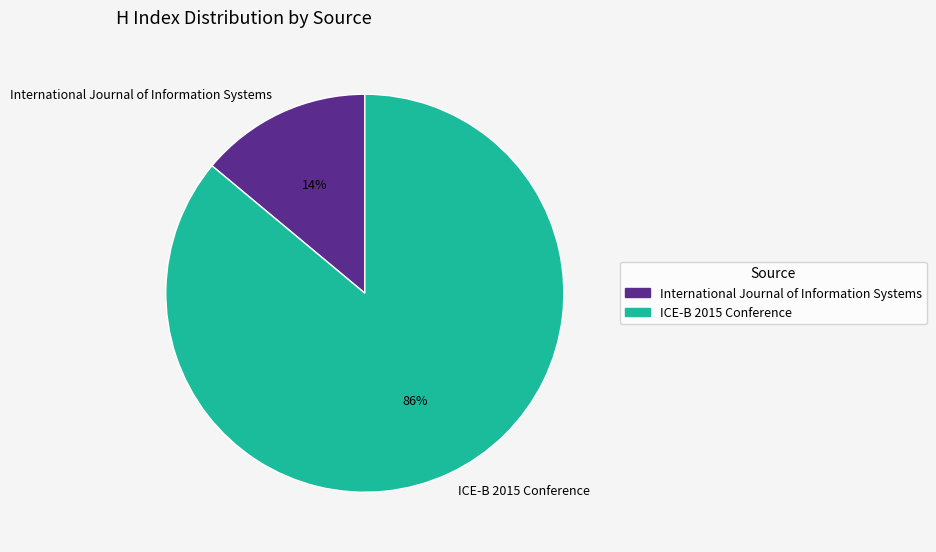

Is ICE-B 2015 Conference the majority of the pie?

Yes